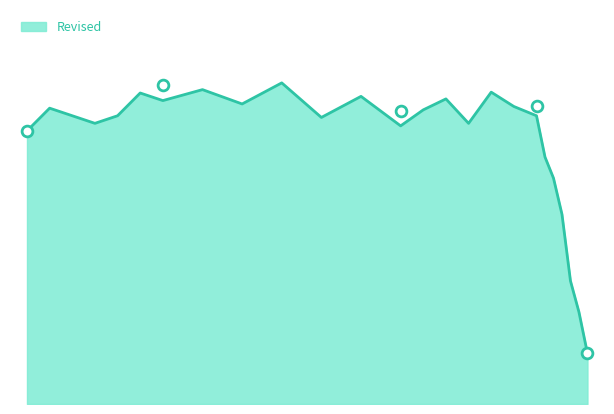

What is the change in value from 1994 to 1986?

+5